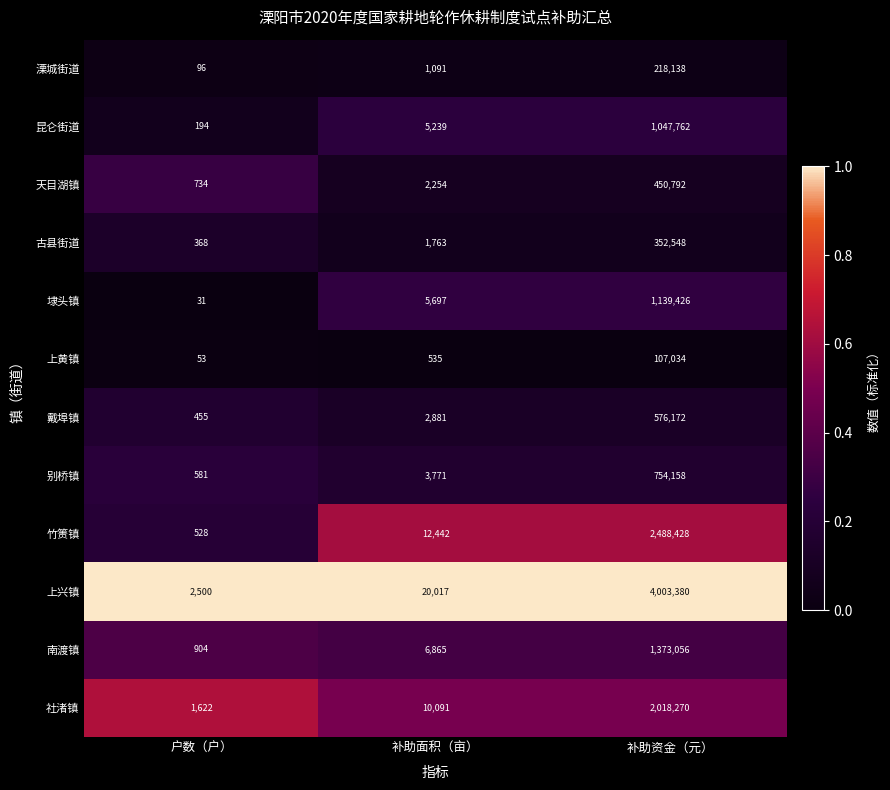

What is the maximum value shown in the chart?

4003380